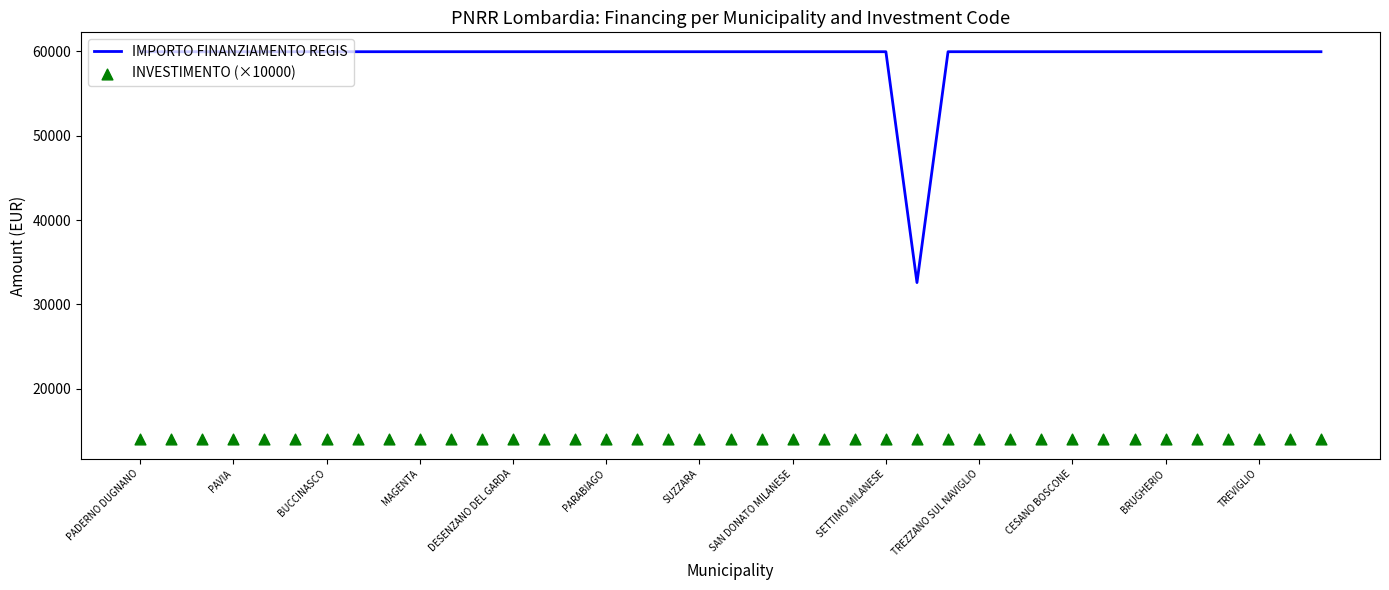

What is the maximum value for IMPORTO FINANZIAMENTO REGIS?

59966